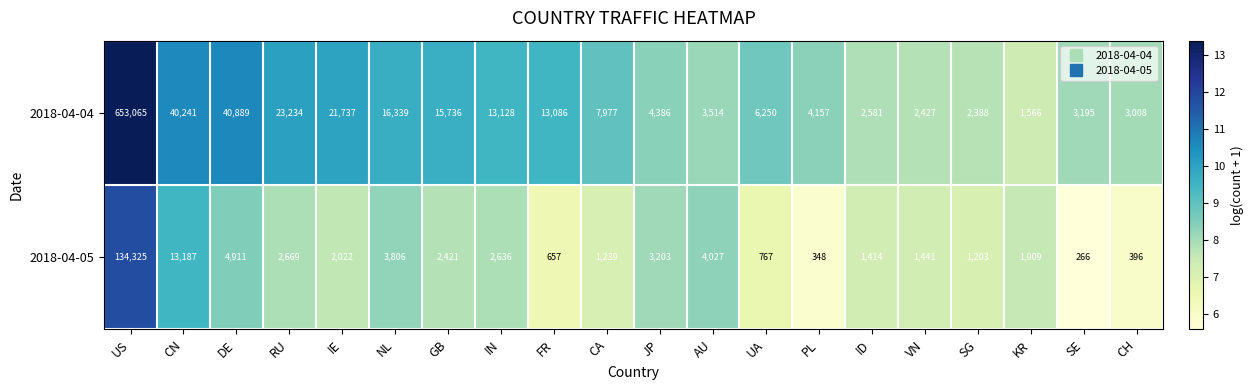

At which category does the chart reach its minimum across all series?

SE